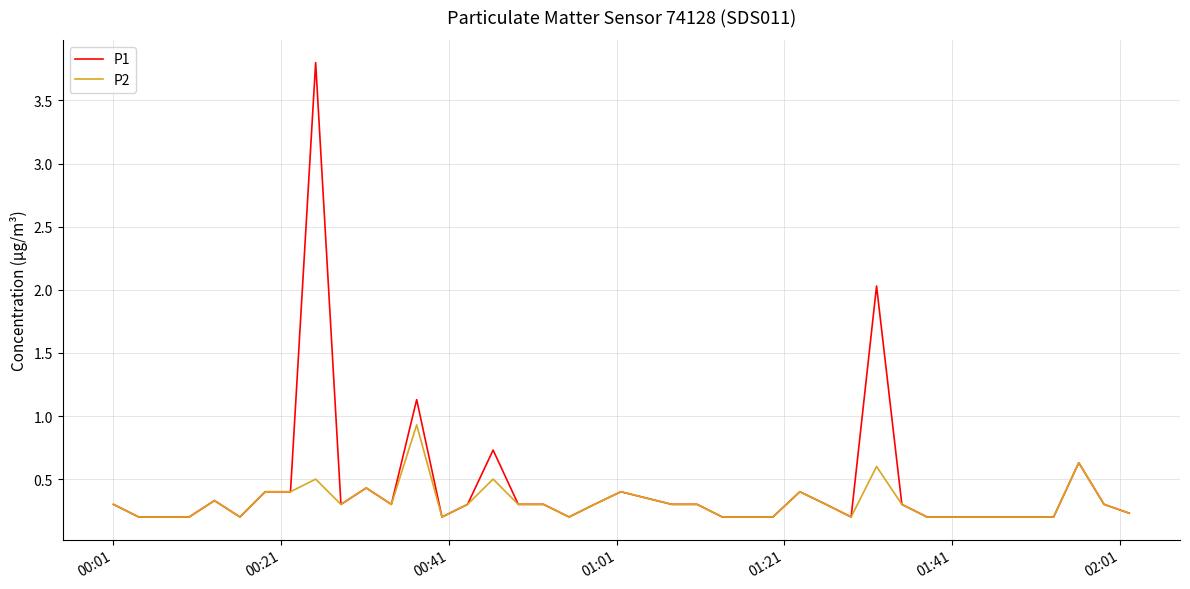

List the series in order of their peak value, highest first.

P1, P2